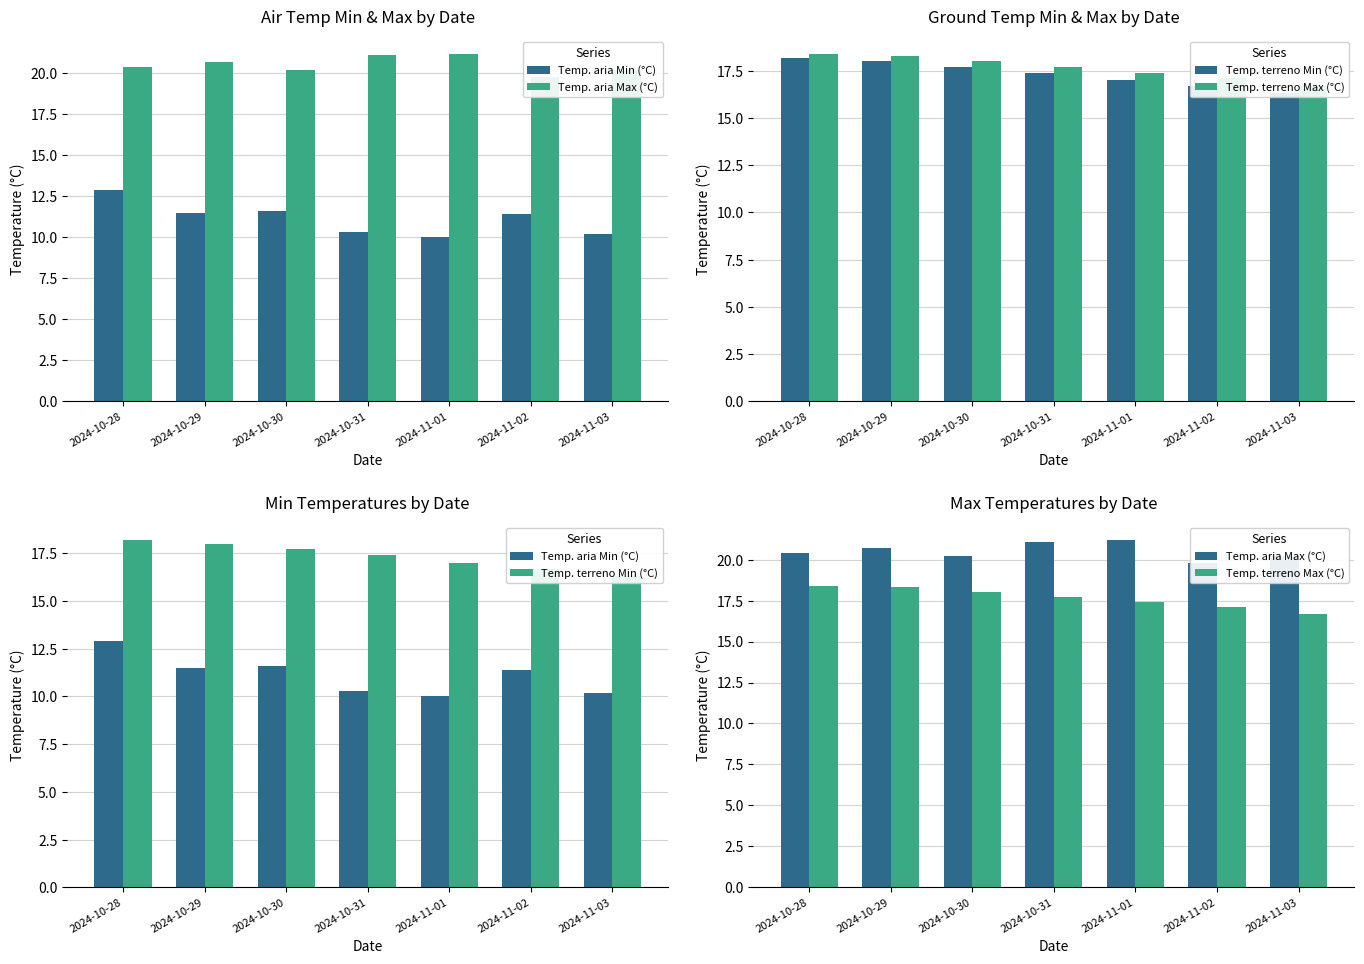

What is the difference between the second highest and minimum values in the Temp. terreno Max (°C) series?

1.6